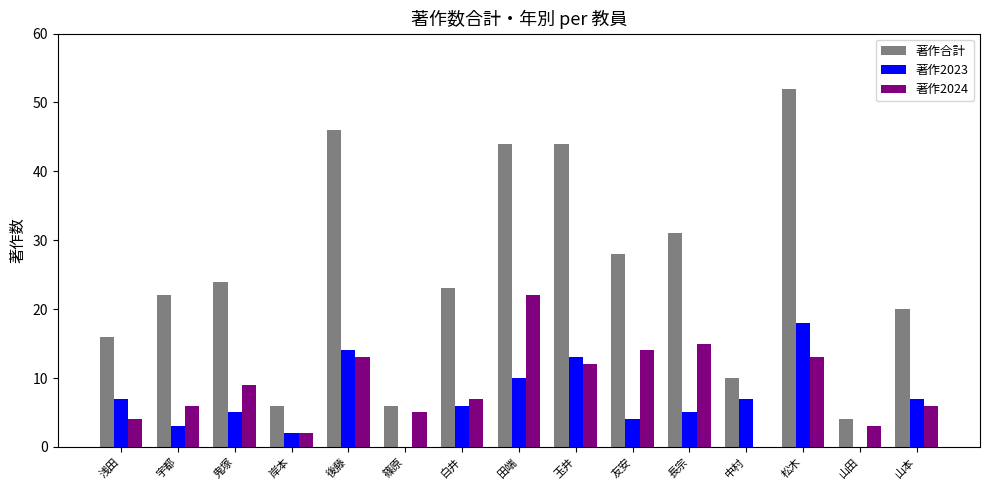

Reading right to left, transcribe all the data shown in this chart.

著作合計: 山本=20	山田=4	松木=52	中村=10	長宗=31	友安=28	玉井=44	田端=44	白井=23	篠原=6	後藤=46	岸本=6	鬼塚=24	宇都=22	浅田=16
著作2023: 山本=7	山田=0	松木=18	中村=7	長宗=5	友安=4	玉井=13	田端=10	白井=6	篠原=0	後藤=14	岸本=2	鬼塚=5	宇都=3	浅田=7
著作2024: 山本=6	山田=3	松木=13	中村=0	長宗=15	友安=14	玉井=12	田端=22	白井=7	篠原=5	後藤=13	岸本=2	鬼塚=9	宇都=6	浅田=4